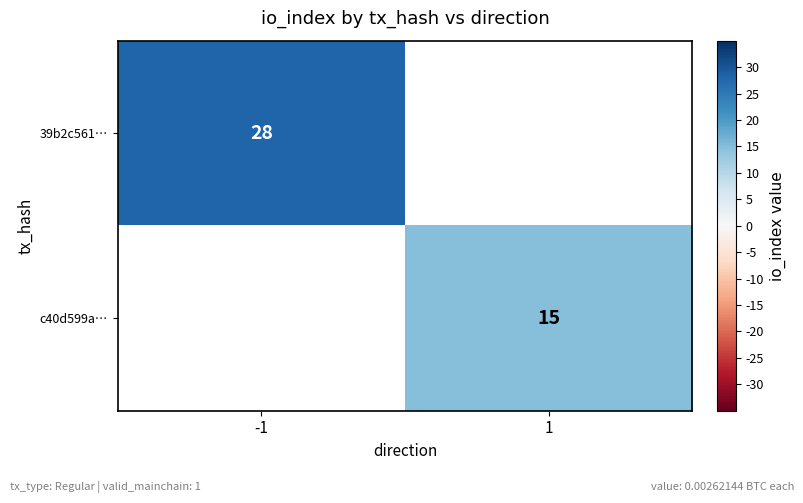

Is the value of 39b2c561… at -1 greater than the value of c40d599a… at 1?

Yes